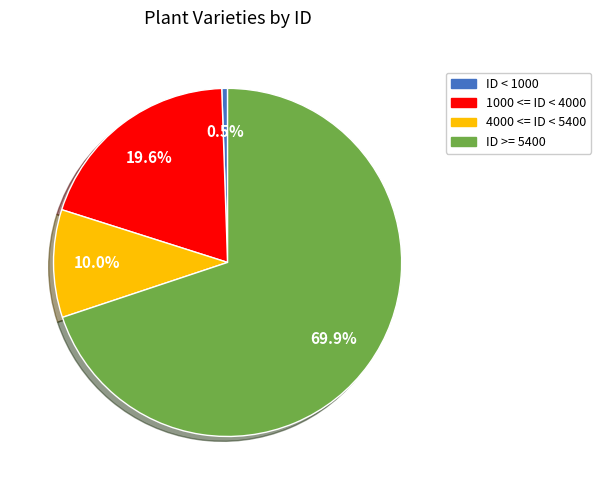

Is there any slice that represents more than half of the pie?

Yes